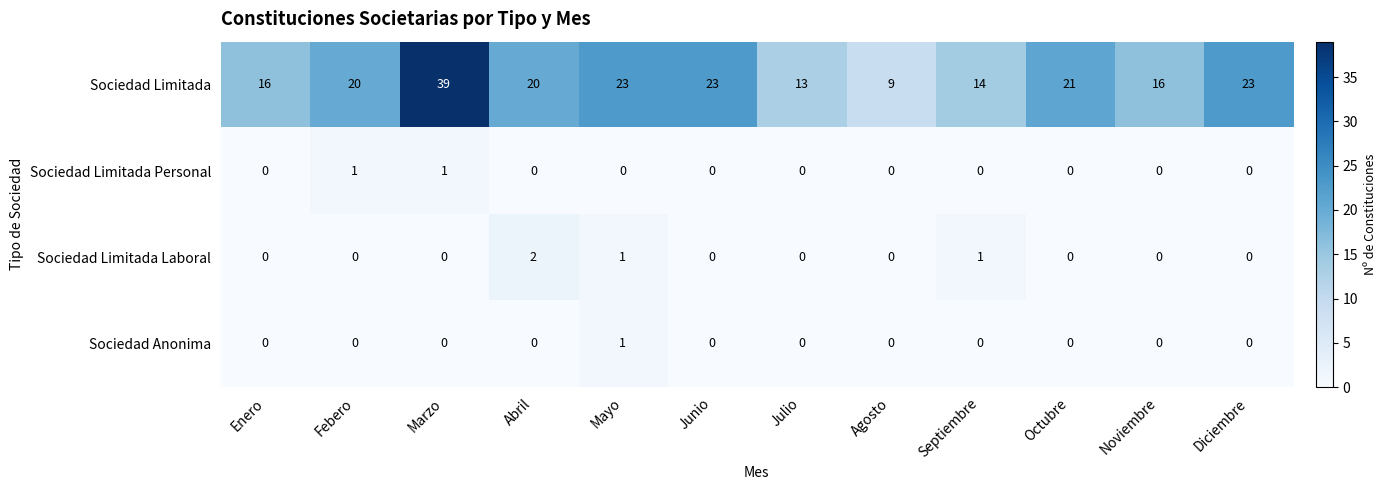

Count the Sociedad Anonima values in the range 0 to 1.

12